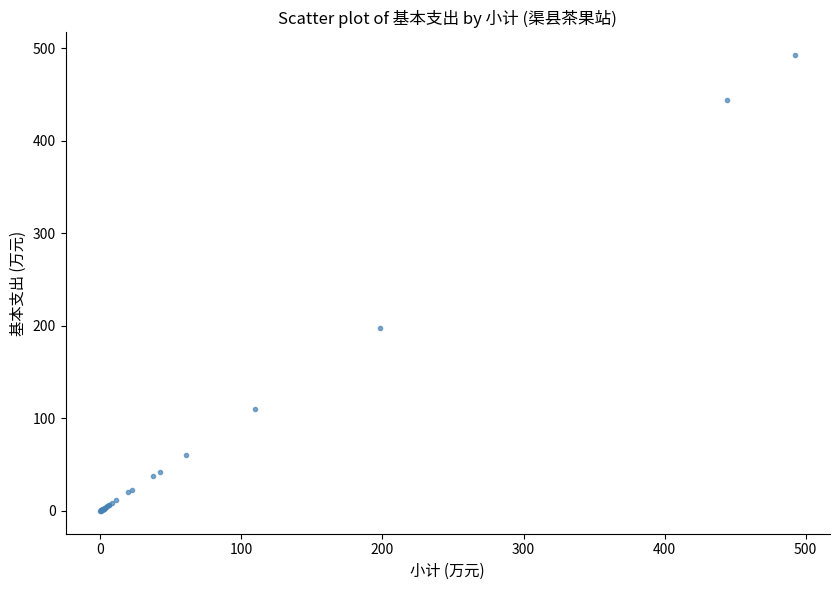

What Y value in the scatter plot is closest to 246?

198.2